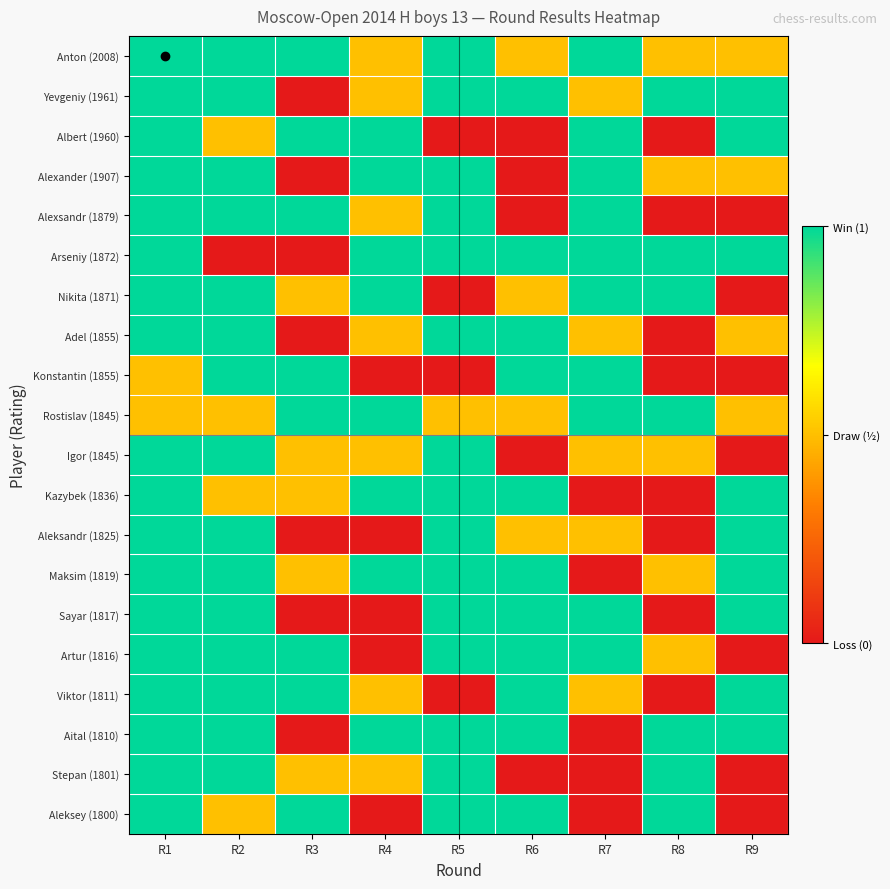

At which category does the chart reach its minimum across all series?

R3